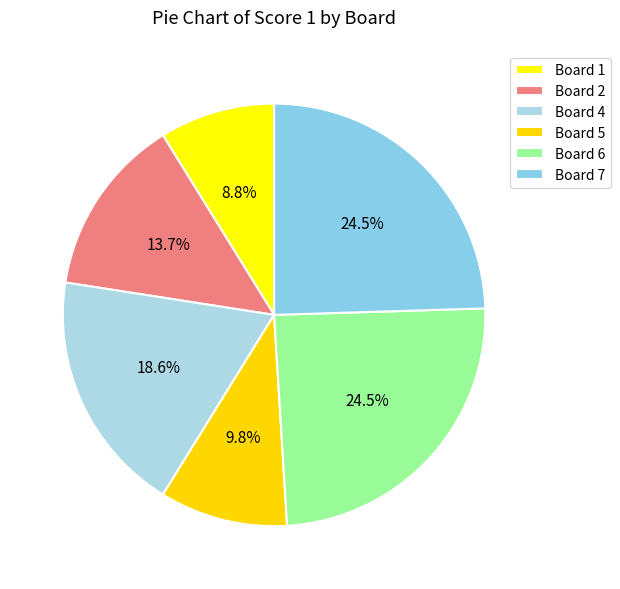

To the nearest percent, what is the average slice percentage?

17%